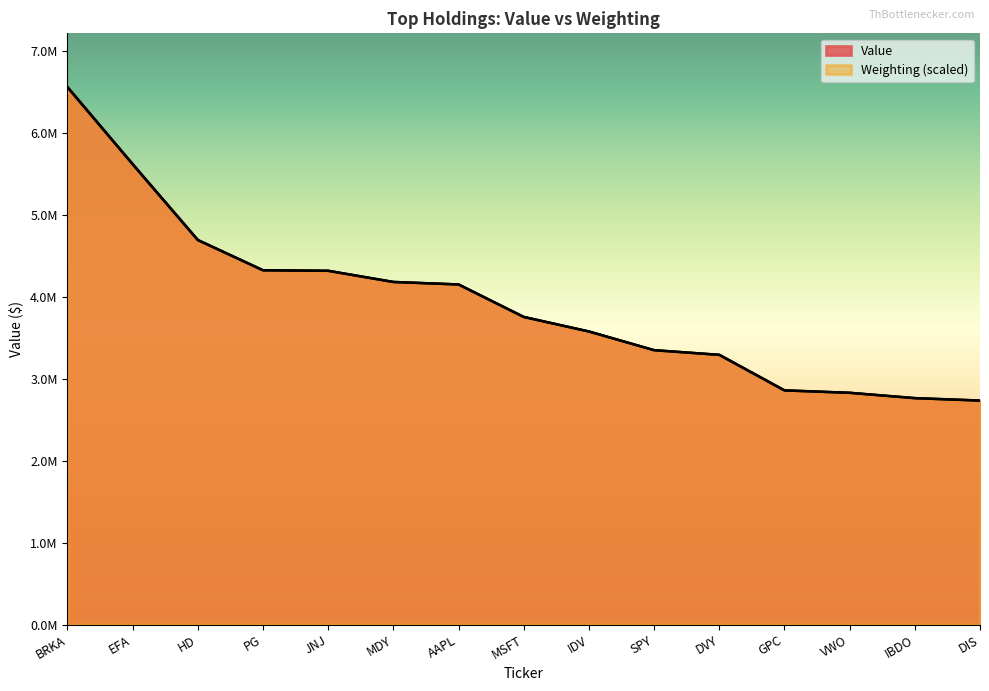

What is the value of the Weighting point at the 12th from the left?

2856242.9